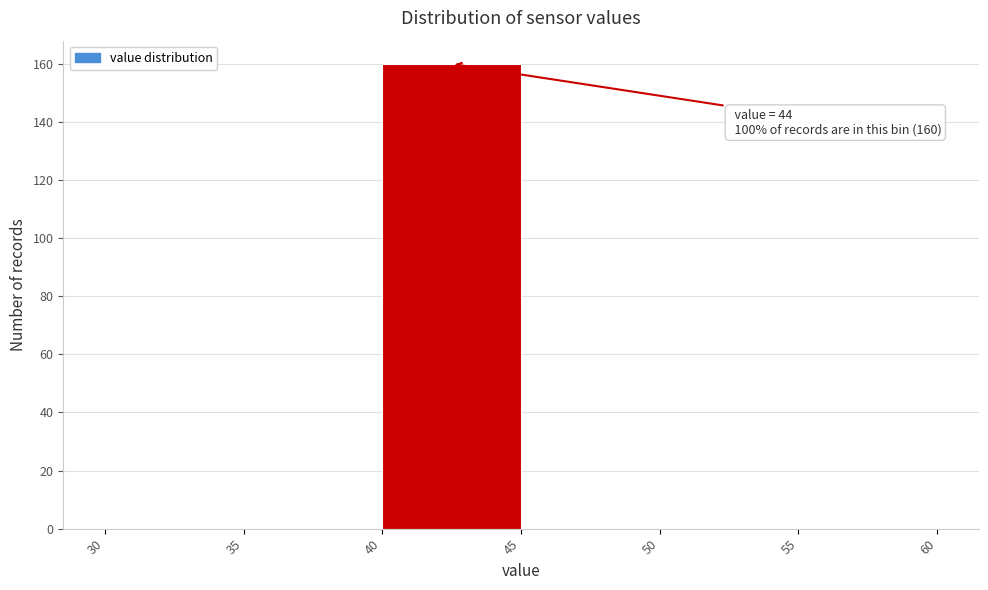

Which range on the x-axis has the tallest bar?

40 to 45